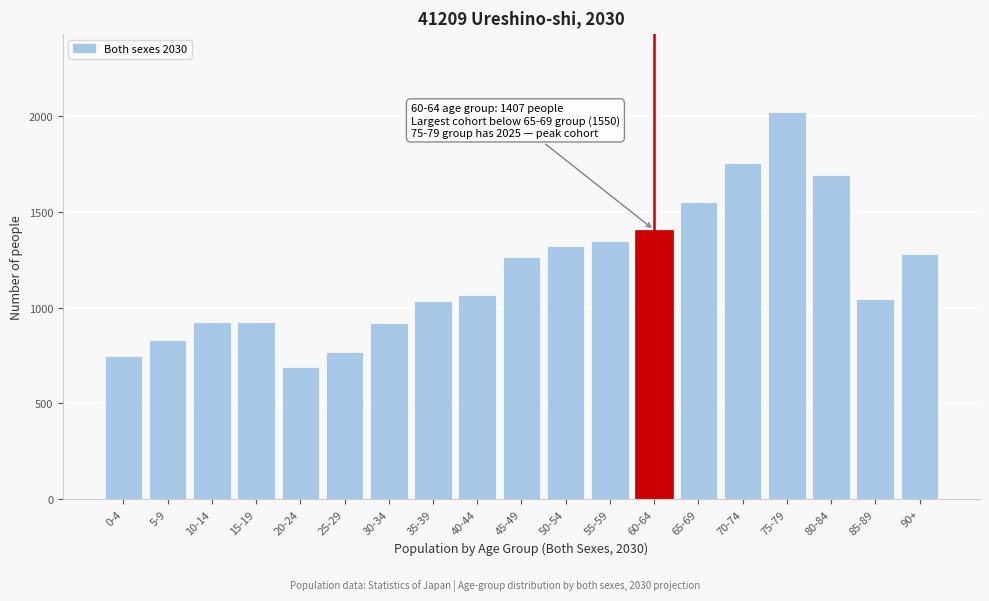

What is the difference between the maximum and minimum values?

1336